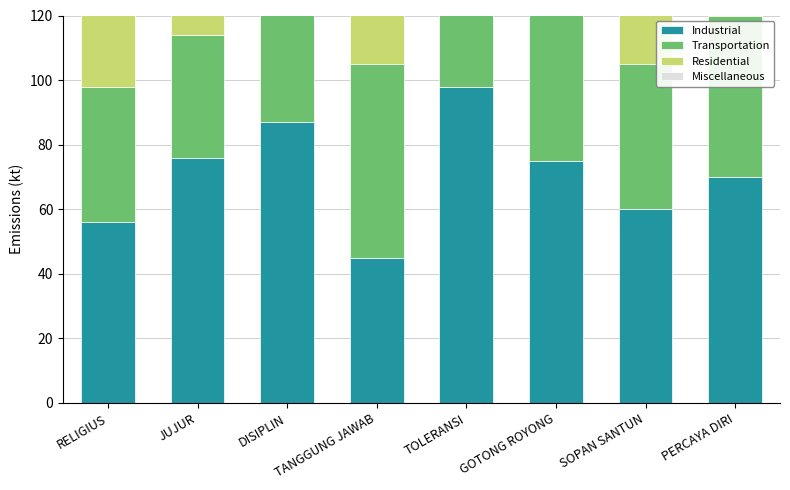

At TANGGUNG JAWAB, list the series in order from smallest to largest.

Miscellaneous, Residential, Industrial, Transportation